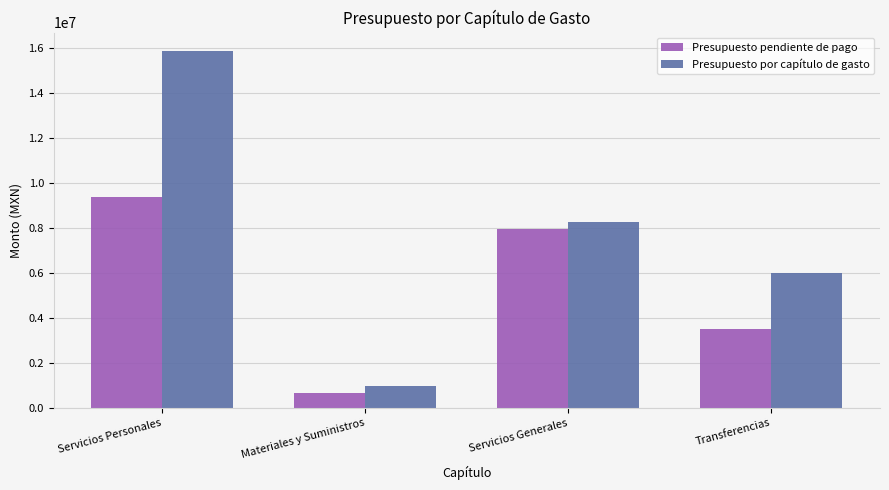

Reading left to right, what are all the values shown in this chart?

Presupuesto pendiente de pago: 9377257.9	670775.0	7972796.3	3529917.4
Presupuesto por capítulo de gasto: 15891275.0	987953.1	8290828.0	6021260.0